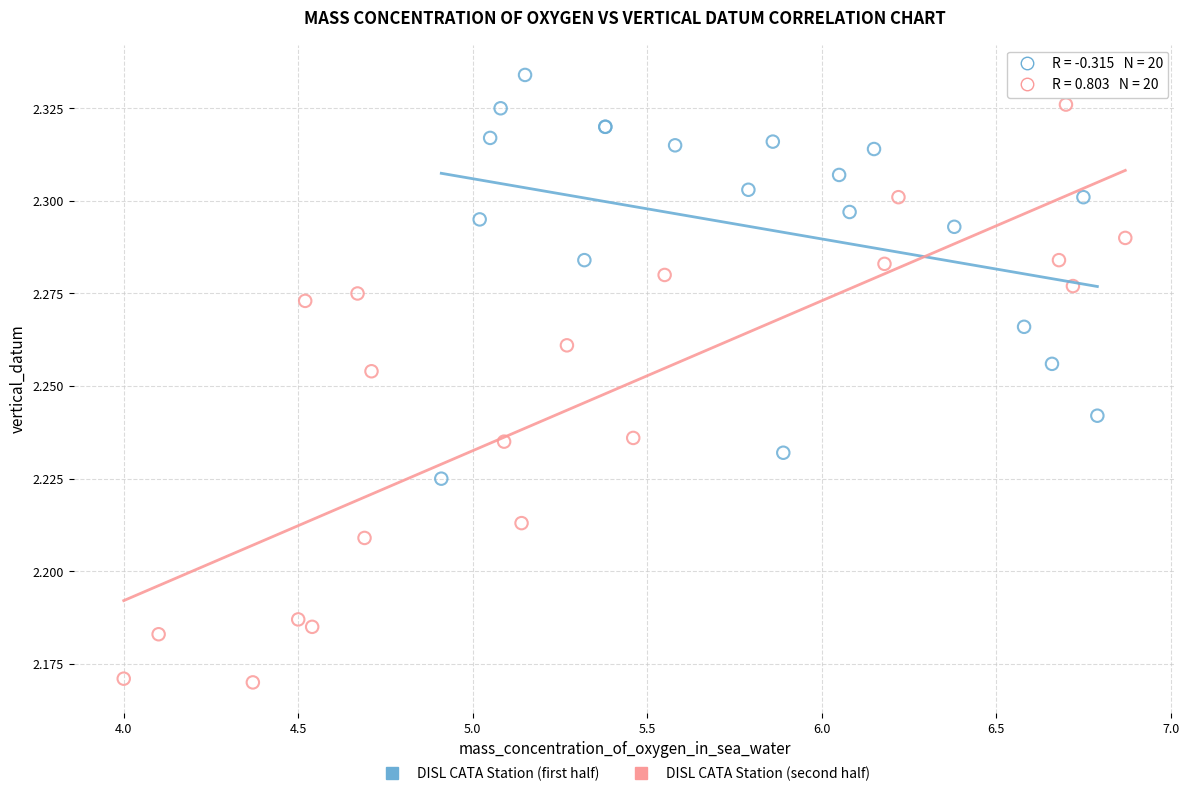

Which series has the largest Y range (max minus min)?

DISL CATA Station (second half)